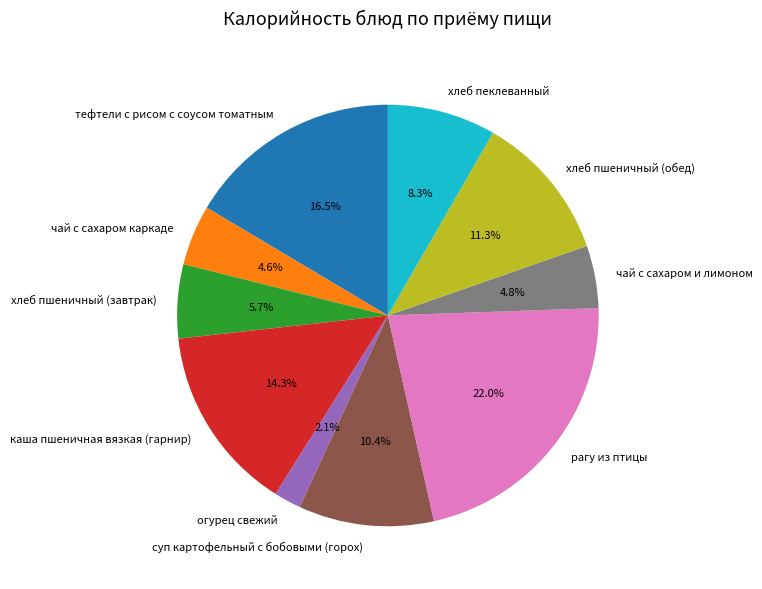

Is the sum of чай с сахаром и лимоном and хлеб пшеничный (обед) greater than half?

No